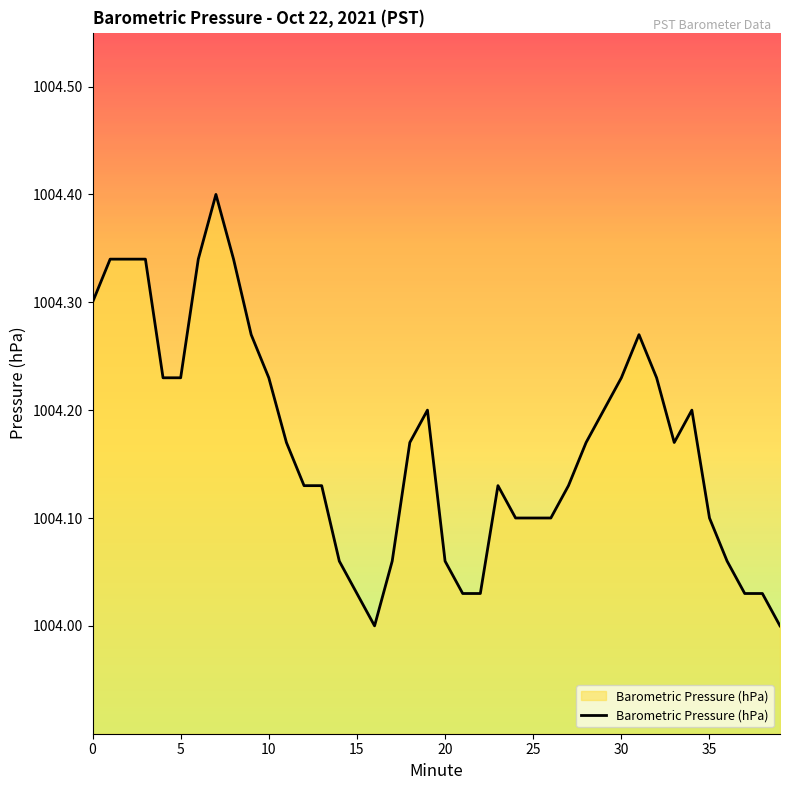

Does the chart display data point markers on the line(s)?

No